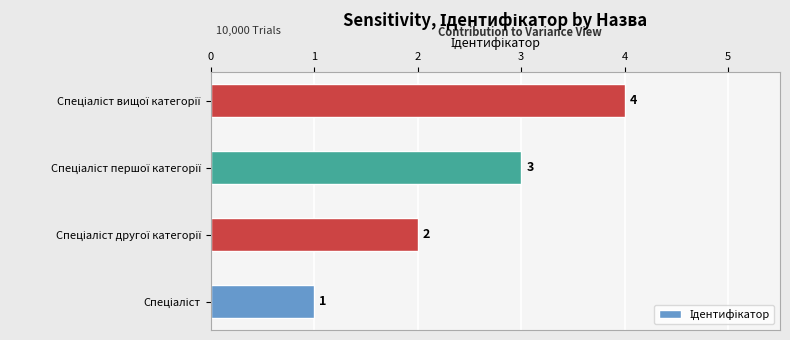

How many values are between 2 and 4?

3